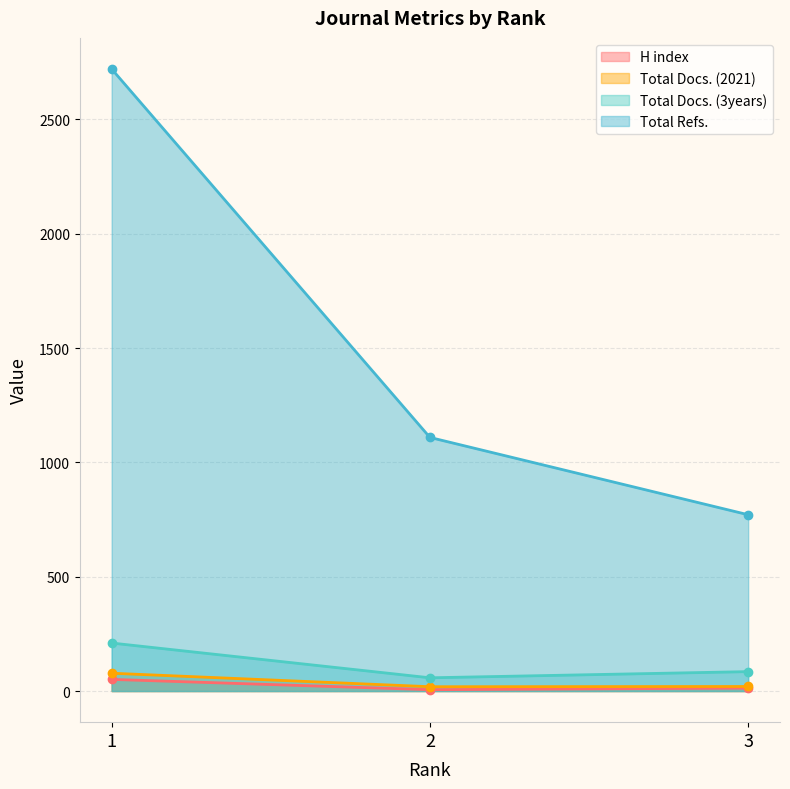

At how many categories does at least one series exceed 1233?

1